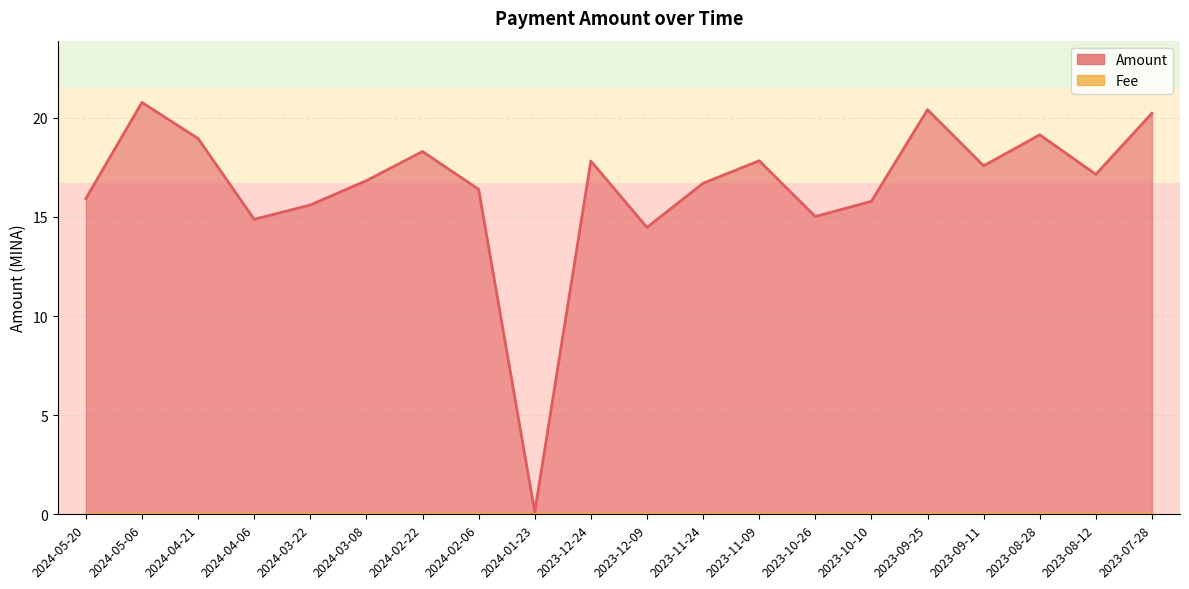

How many lines are shown in the chart?

1